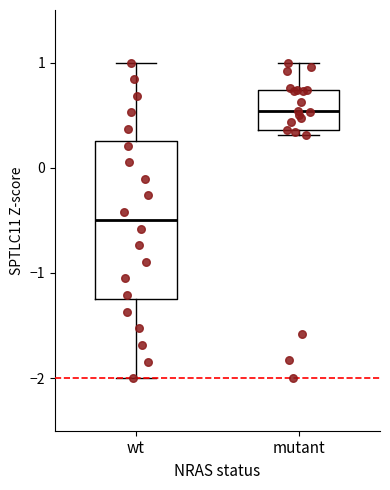

Which box is the tallest, from its lower edge to its upper edge?

wt